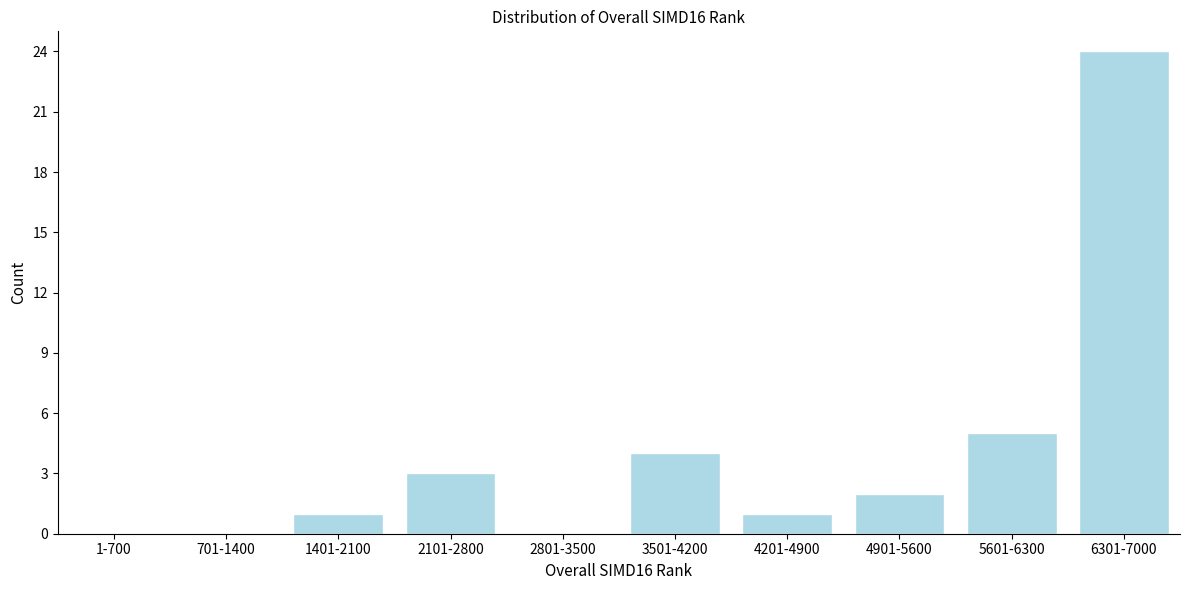

Reading left to right, list all the values displayed in this chart.

1-700=0	701-1400=0	1401-2100=1	2101-2800=3	2801-3500=0	3501-4200=4	4201-4900=1	4901-5600=2	5601-6300=5	6301-7000=24